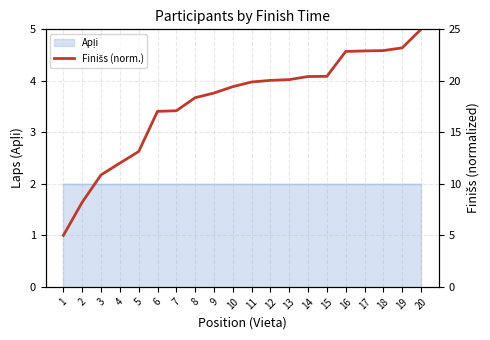

Reading right to left, extract all data points from this chart.

20=25.0	19=23.2	18=22.9	17=22.9	16=22.9	15=20.4	14=20.4	13=20.1	12=20.0	11=19.9	10=19.4	9=18.8	8=18.4	7=17.1	6=17.0	5=13.1	4=12.0	3=10.9	2=8.2	1=5.0